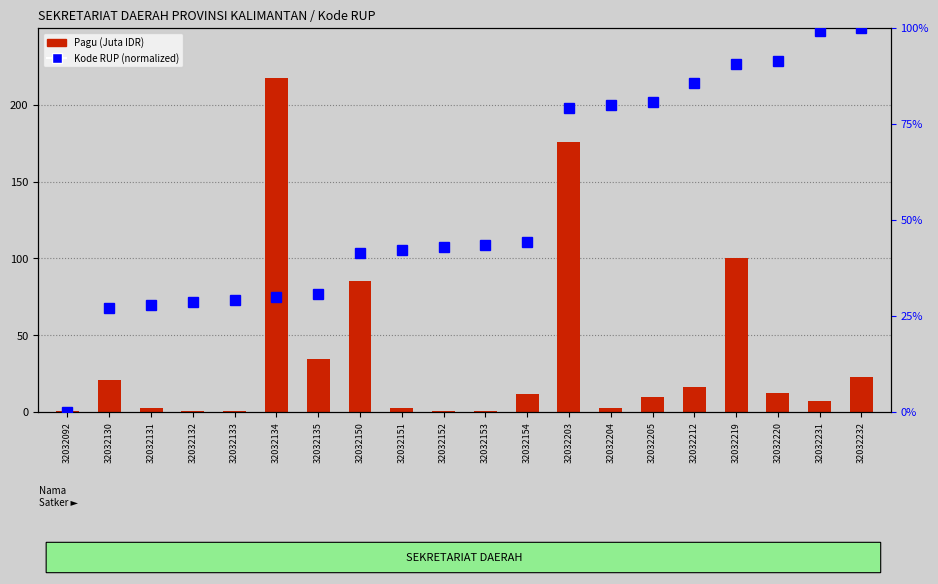

The Kode RUP (normalized) series shows 100.0 at 32032232. True or false?

True